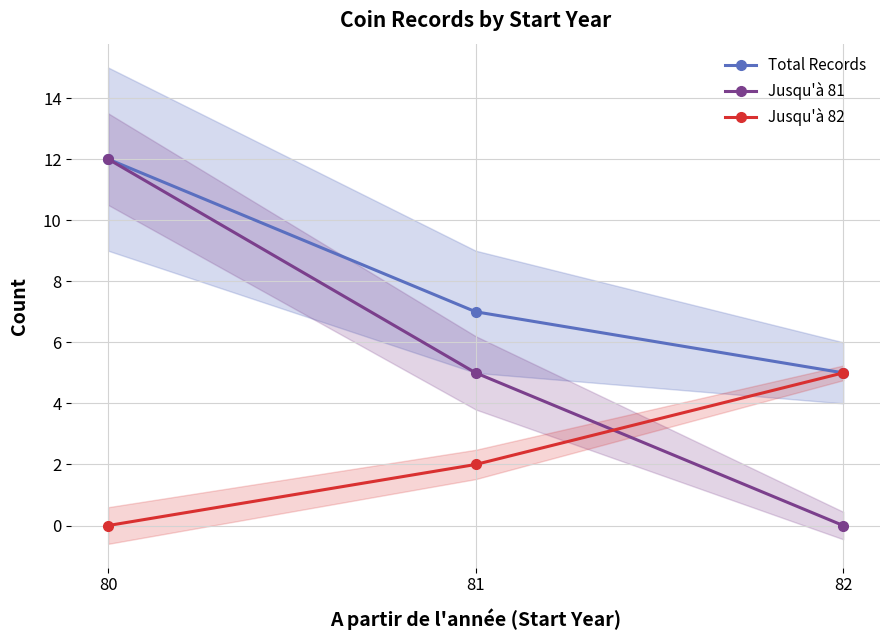

List the series in order of their overall mean, highest first.

Total Records, Jusqu'à 81, Jusqu'à 82